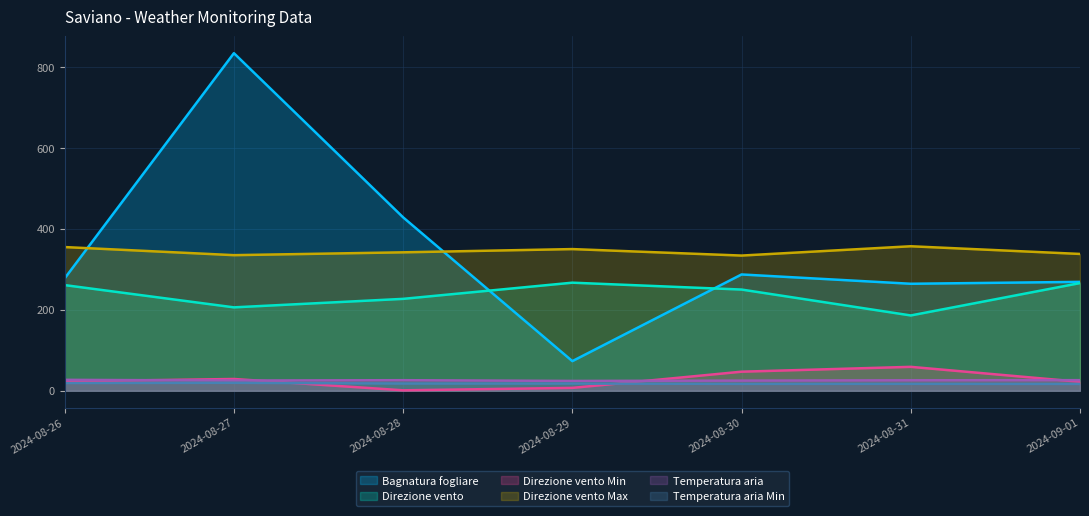

List the series in order of their peak value, lowest first.

Temperatura aria Min, Temperatura aria, Direzione vento Min, Direzione vento, Direzione vento Max, Bagnatura fogliare